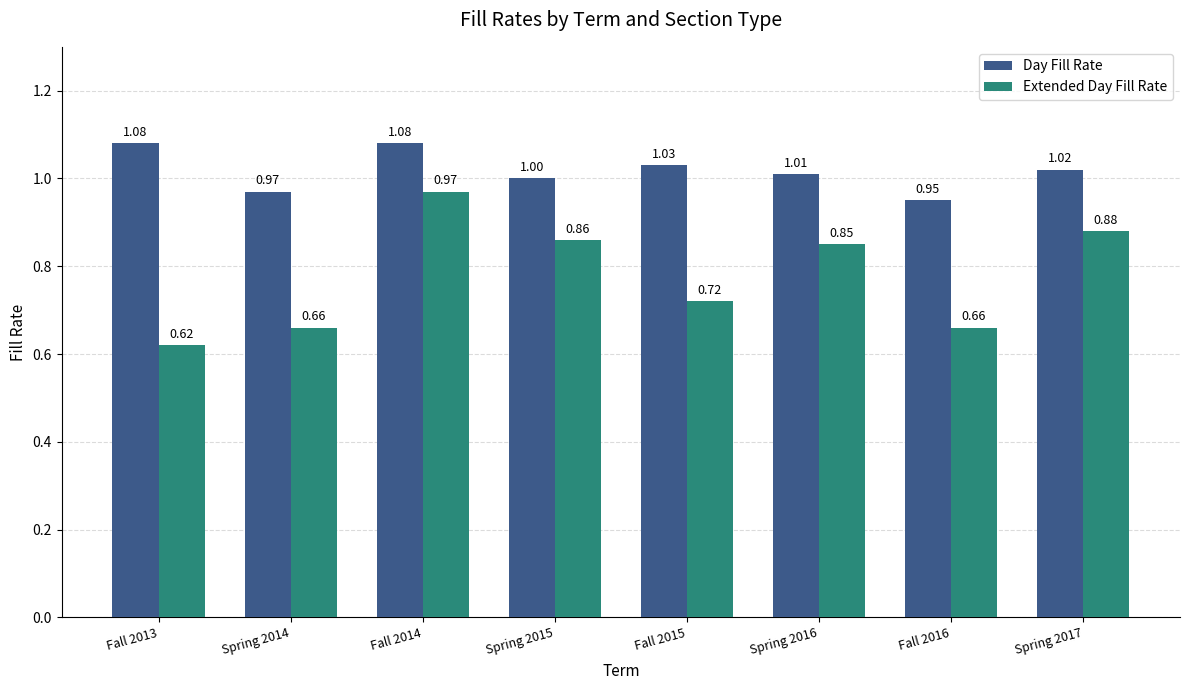

The value of Day Fill Rate at Fall 2015 is 1.7. True or false?

False